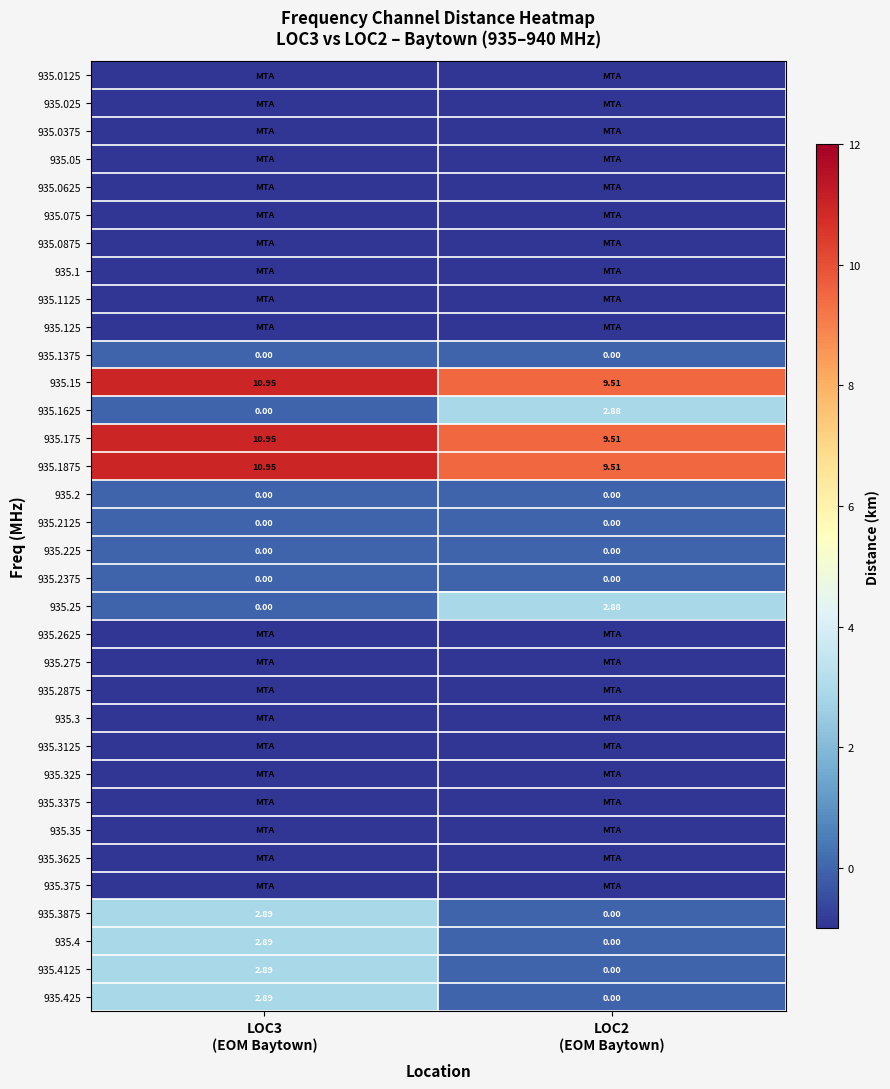

What is the average value of the 935.0625 series?

-1.0